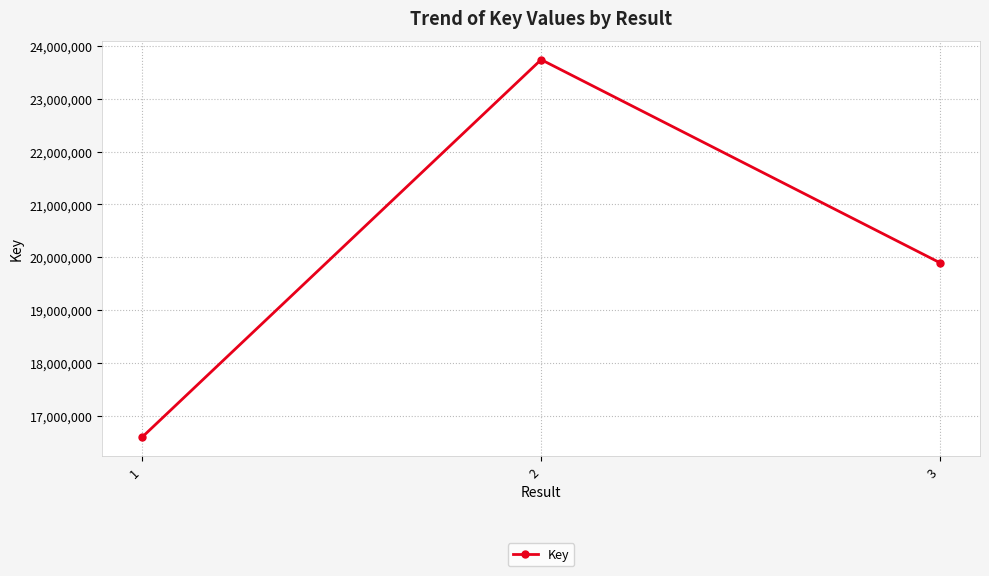

How many values are below 19893635?

1